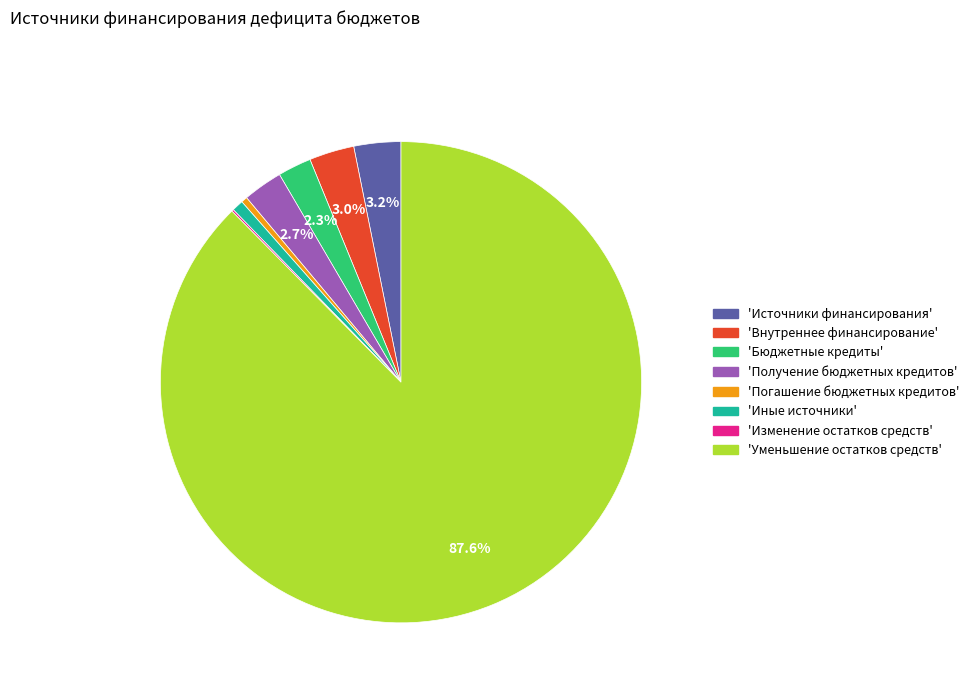

Does any single category account for the majority?

Yes